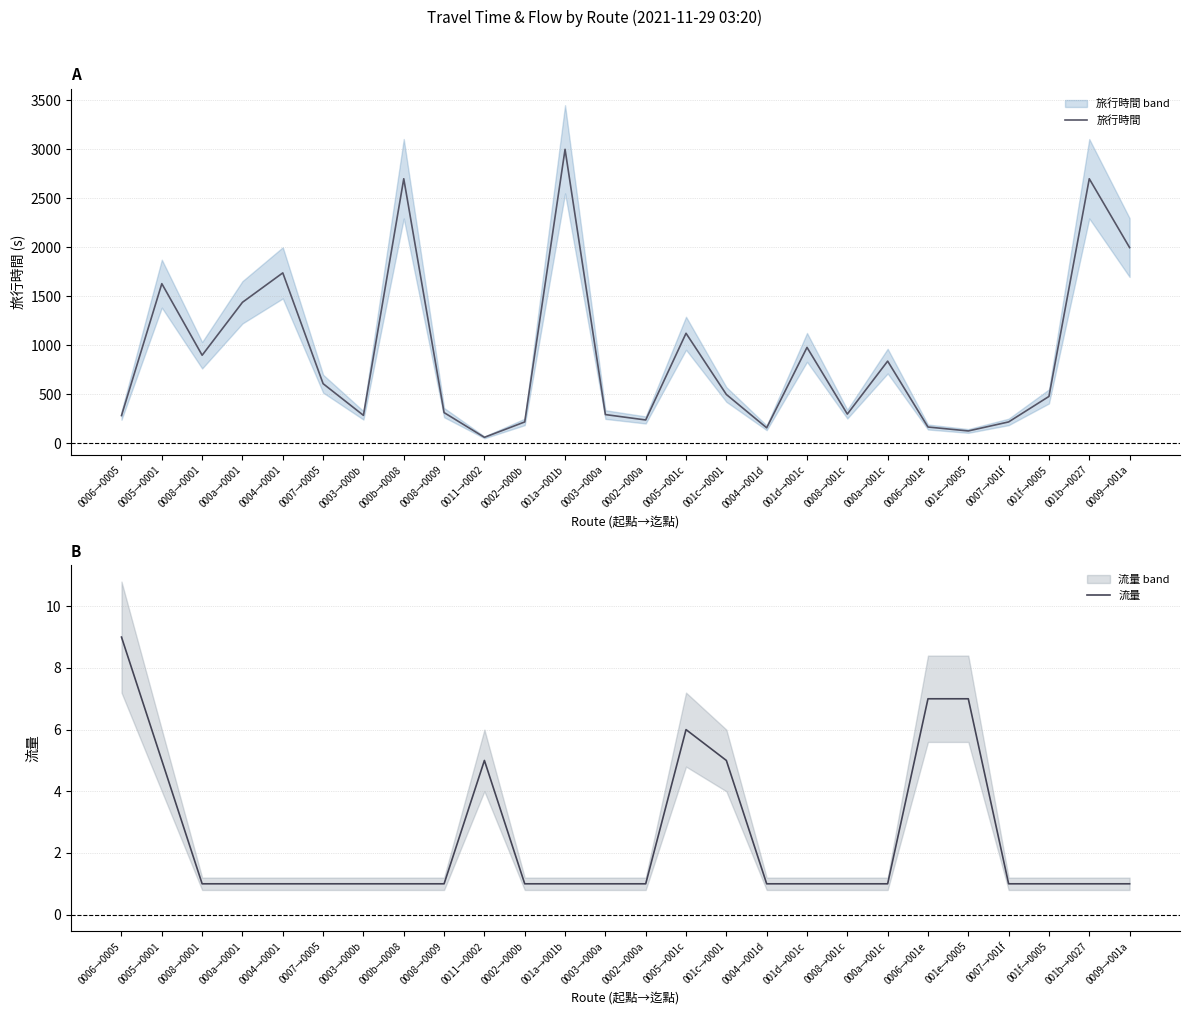

True or false: 流量 and 旅行時間 cross at least once.

False